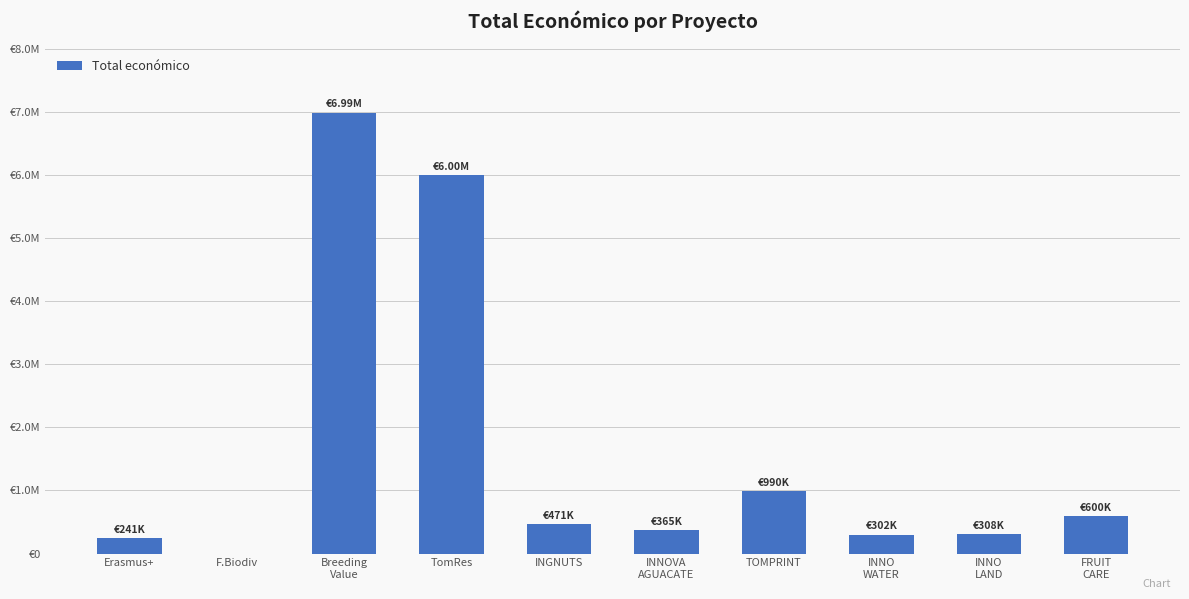

True or false: the data shows 241035 at Erasmus+.

True